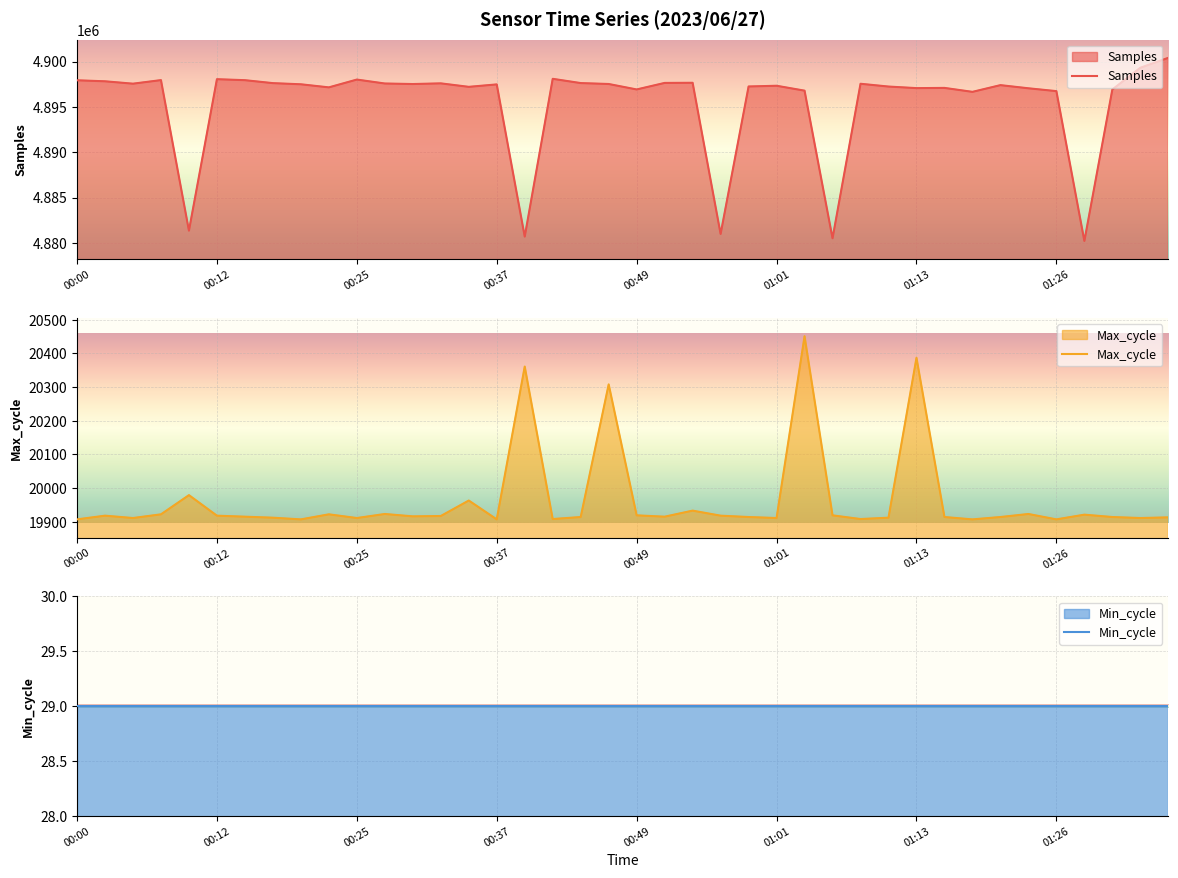

In Samples, how many points are higher than both neighbors (excluding endpoints)?

11